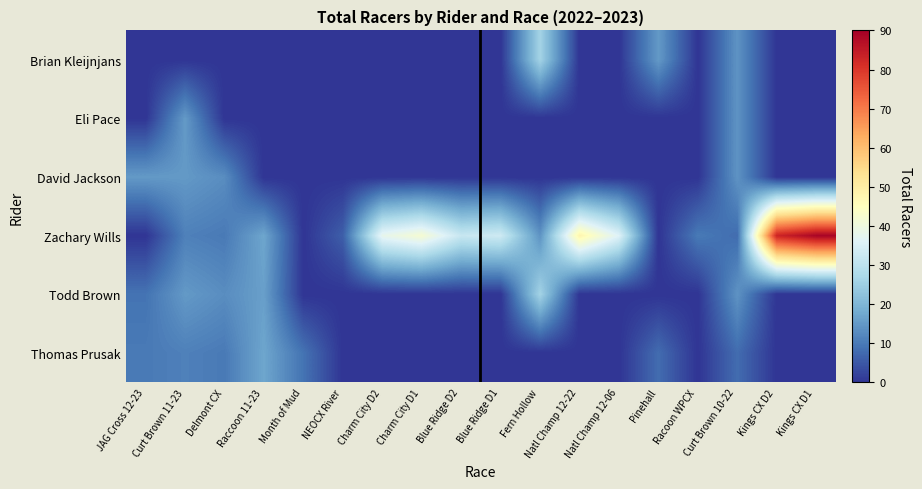

How many categories are shown in the chart?

18